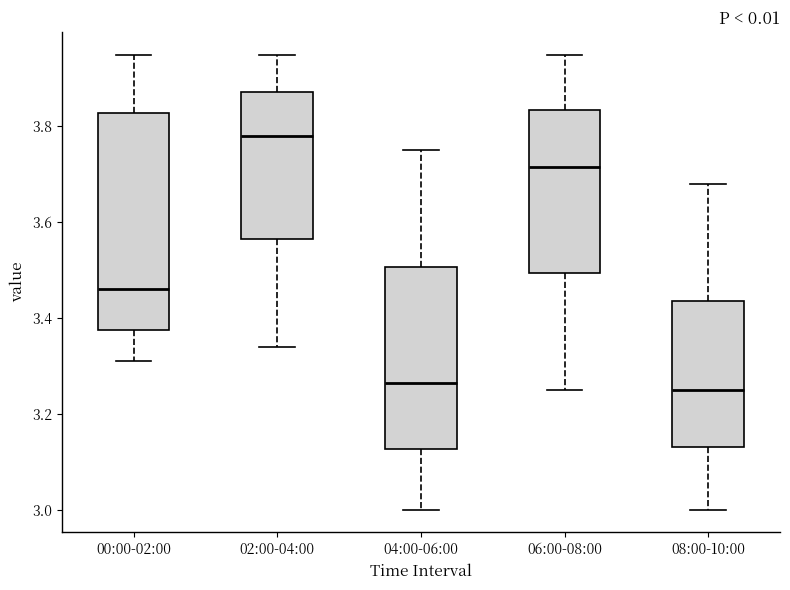

Where does the upper whisker of the box for 04:00-06:00 end on the y-axis? The values are not printed on the chart, so give them approximately, as read against the axis.

3.76